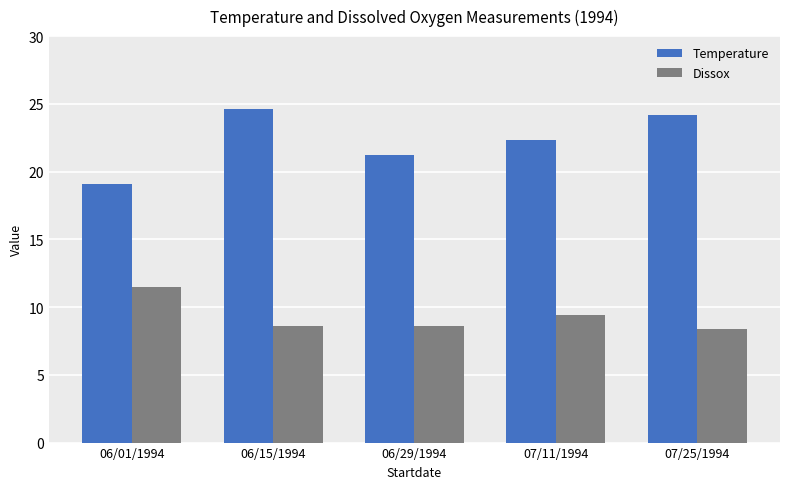

Which category has the highest value across all series?

06/15/1994